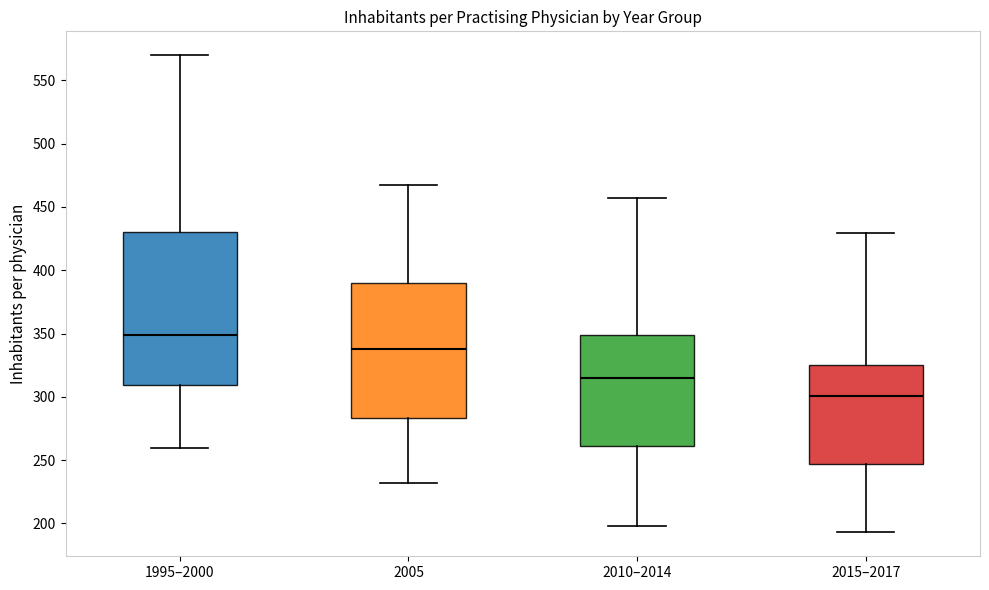

Reading left to right, read every box against the y-axis: the position of its median line, the range the box covers, and the ends of its whiskers. The values are not printed on the chart, so give them approximately, as read against the axis.

1995–2000: median 350, box 310 to 430, whiskers 260 to 570
2005: median 340, box 285 to 390, whiskers 230 to 470
2010–2014: median 315, box 260 to 350, whiskers 200 to 455
2015–2017: median 300, box 245 to 325, whiskers 195 to 430